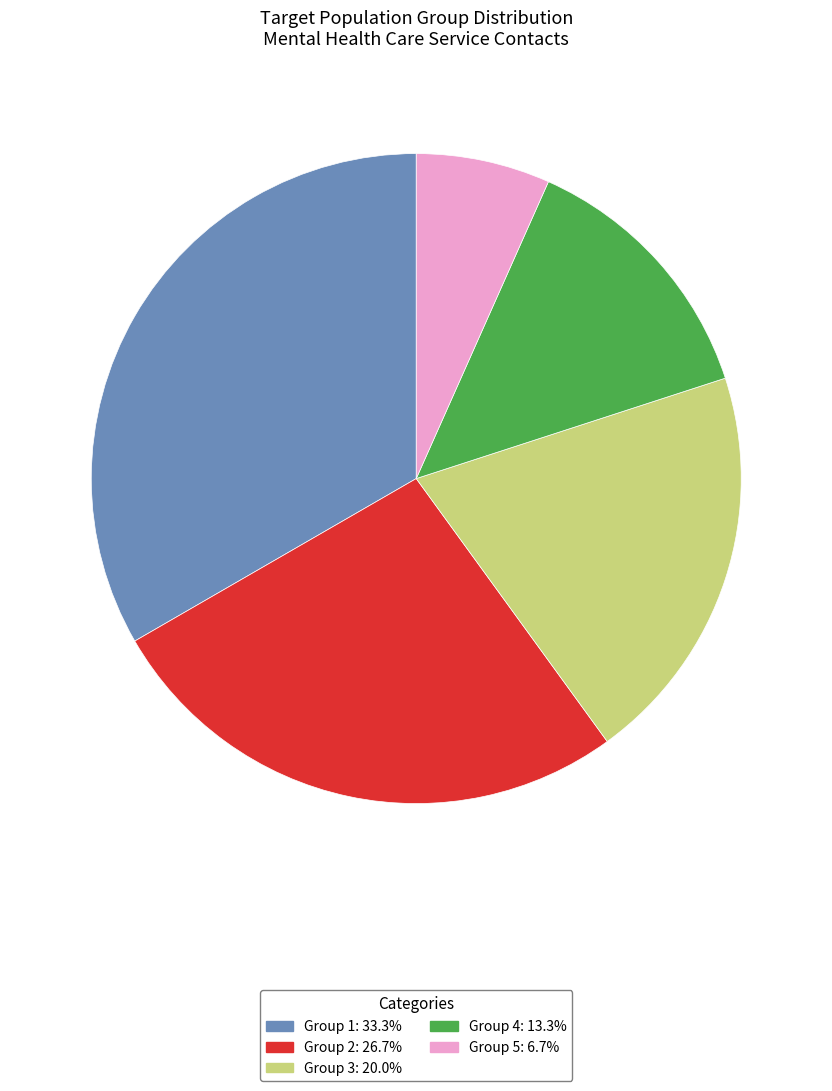

Which category has the smallest portion of the pie?

Group 5